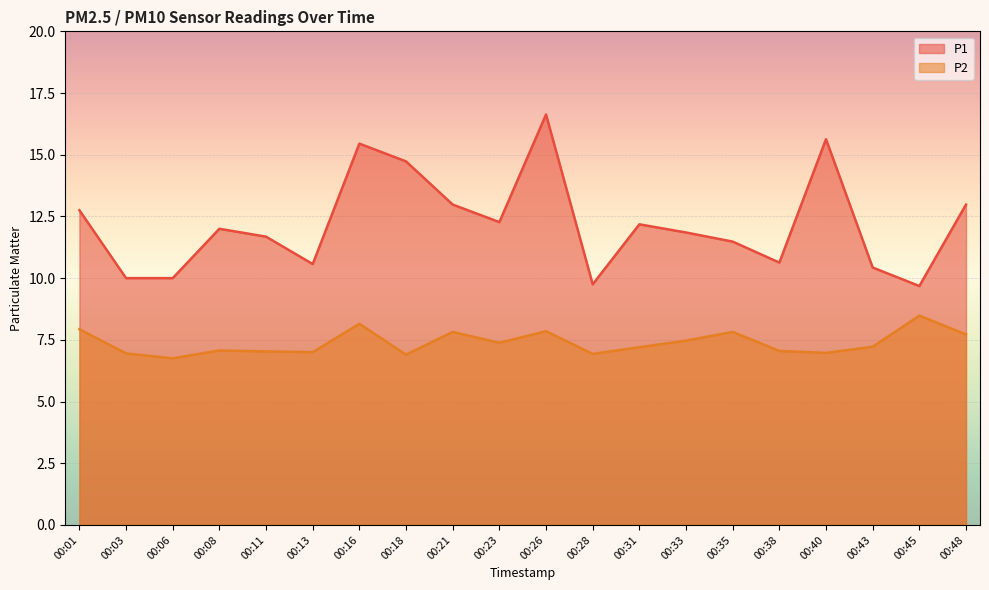

Which series has the largest total across all categories?

P1